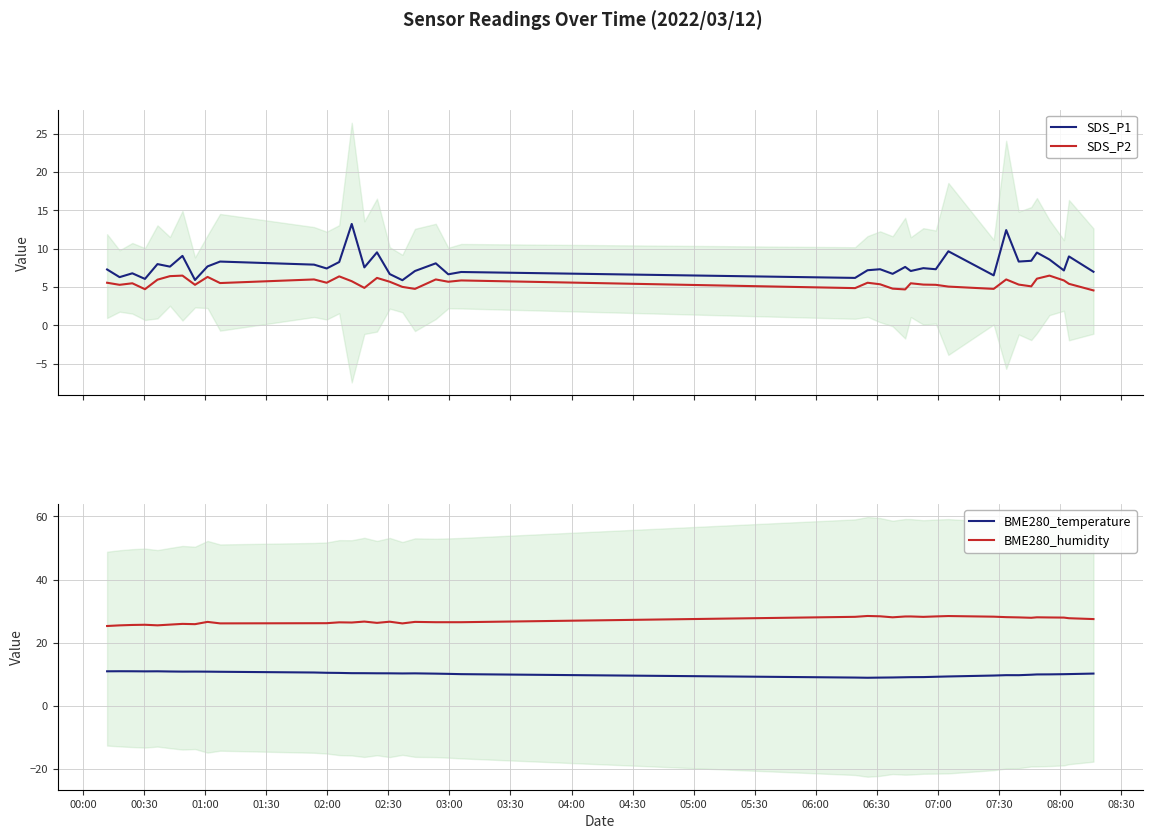

What is the maximum value for SDS_P2?

6.5